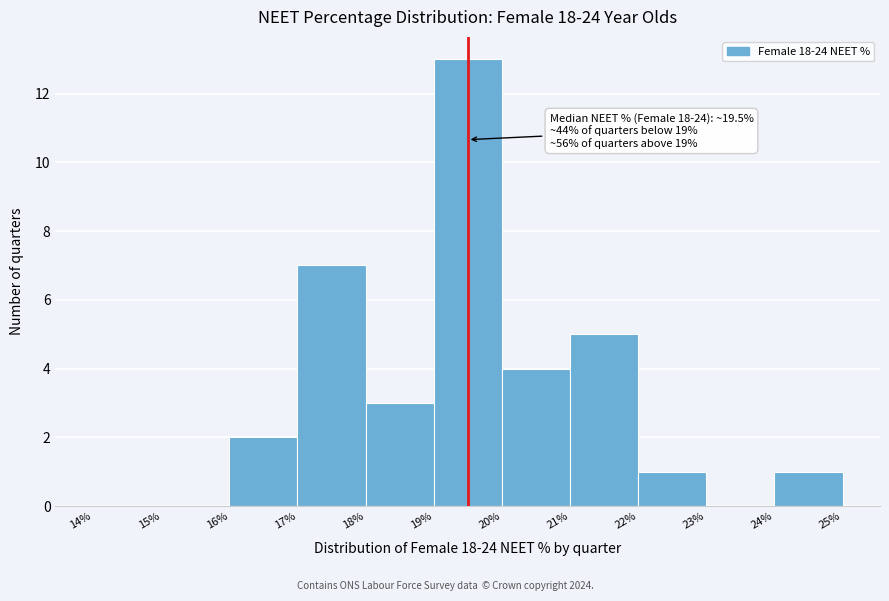

Over which range of the x-axis is the bar tallest?

19% to 20%